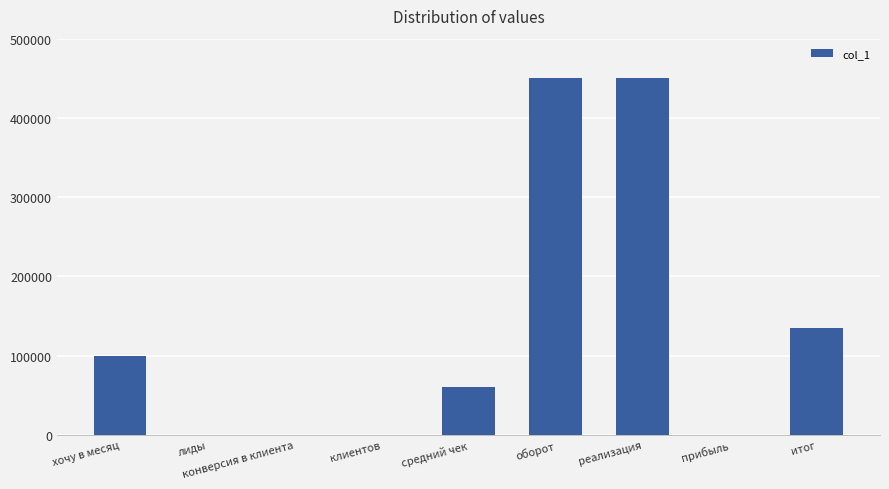

What is the ratio of the value at итог to the value at лиды?

2700.0